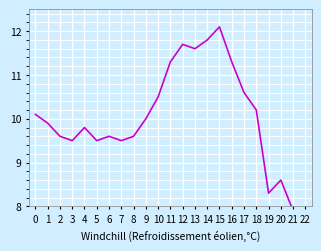

Reading right to left, list all the values displayed in this chart.

22=7.8	21=7.9	20=8.6	19=8.3	18=10.2	17=10.6	16=11.3	15=12.1	14=11.8	13=11.6	12=11.7	11=11.3	10=10.5	9=10.0	8=9.6	7=9.5	6=9.6	5=9.5	4=9.8	3=9.5	2=9.6	1=9.9	0=10.1